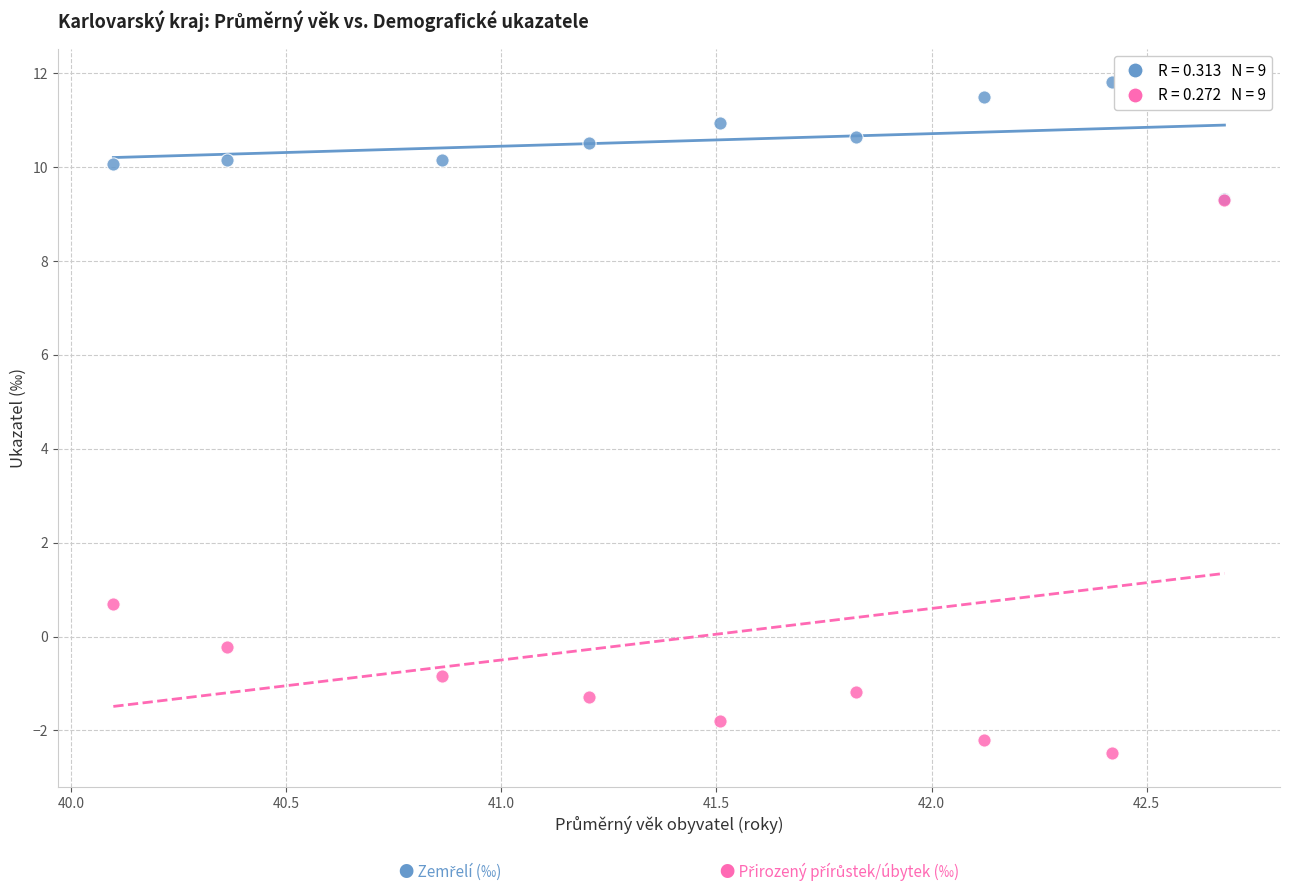

Across all series, what Y value is closest to 4?

0.7